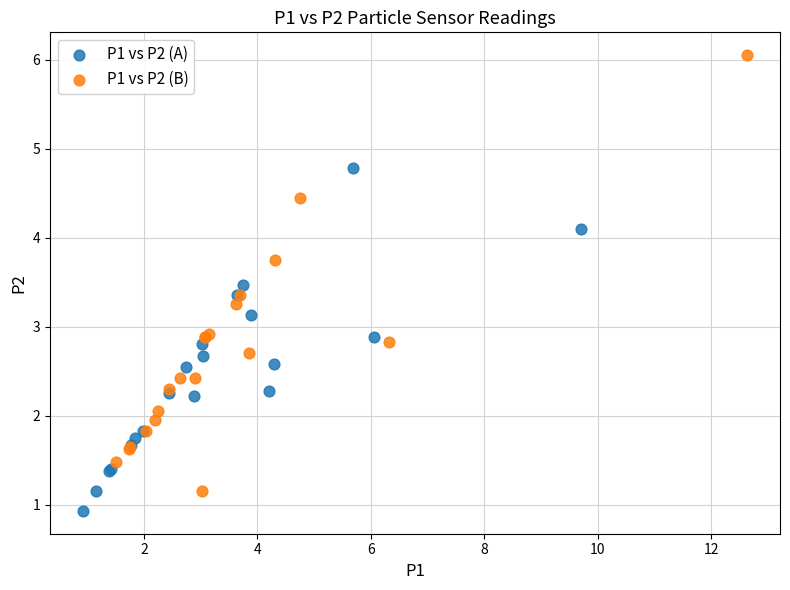

Which series has the widest spread of Y values?

P1 vs P2 (B)